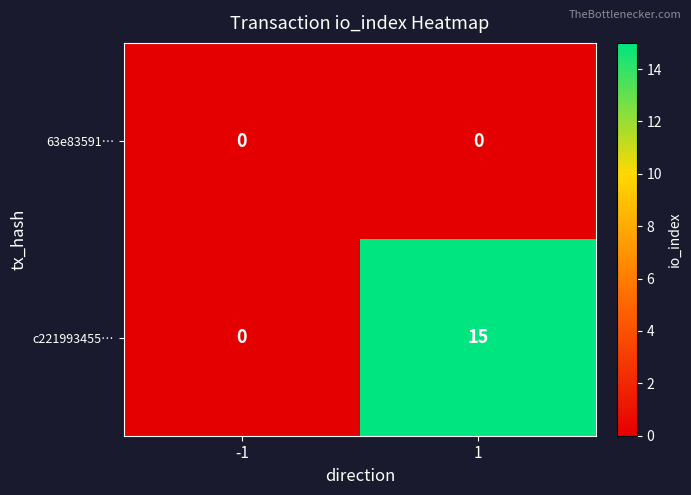

What is the sum of all c221993455… values?

15